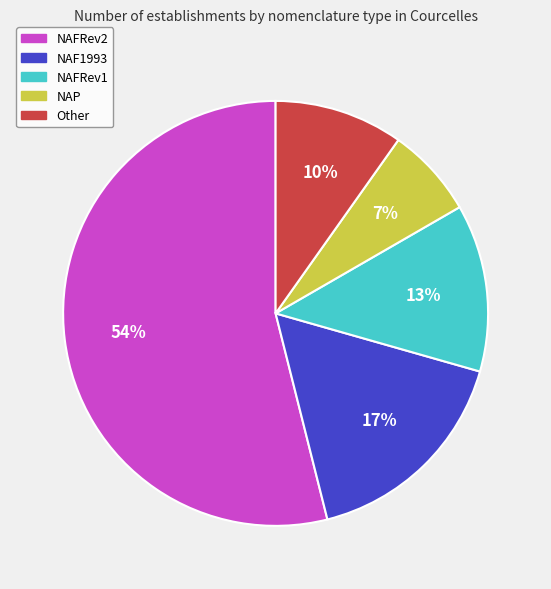

What is the majority slice?

NAFRev2